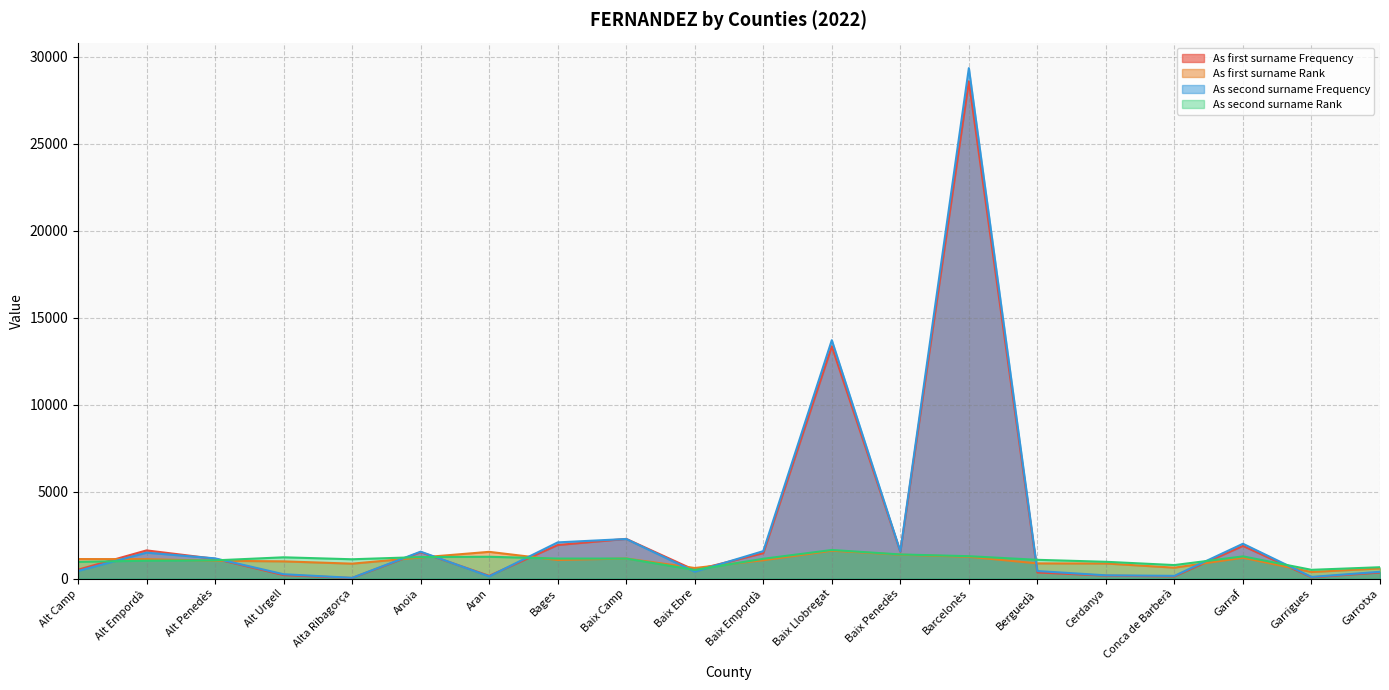

What position from the right is Baix Penedès?

8